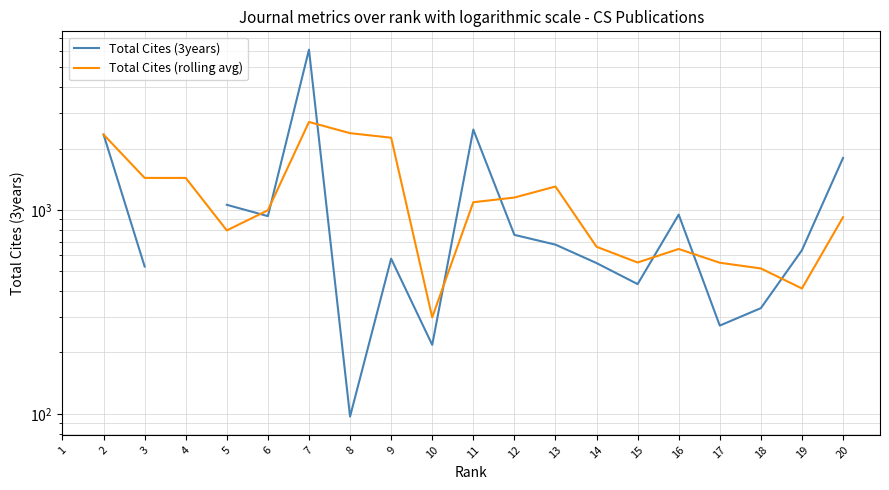

What is the total value across all series at 5?

1854.0